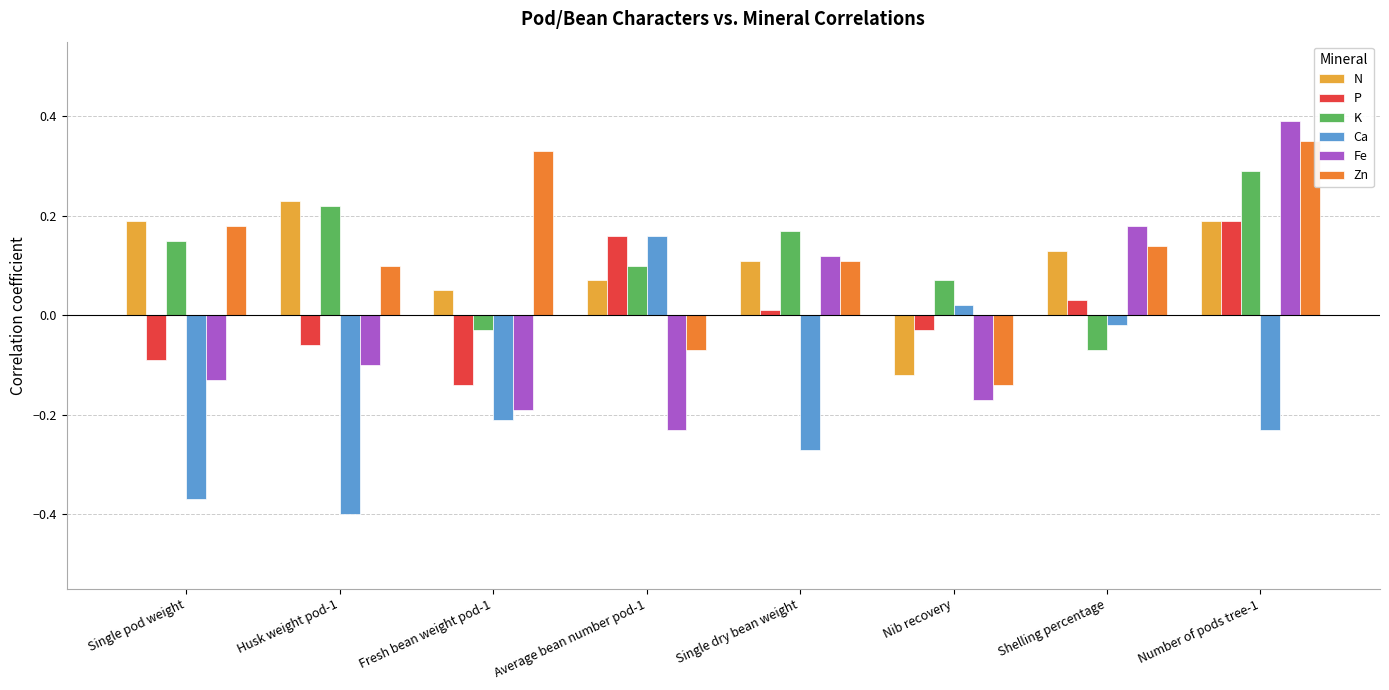

Which category has the highest value in the K series?

Number of pods tree-1